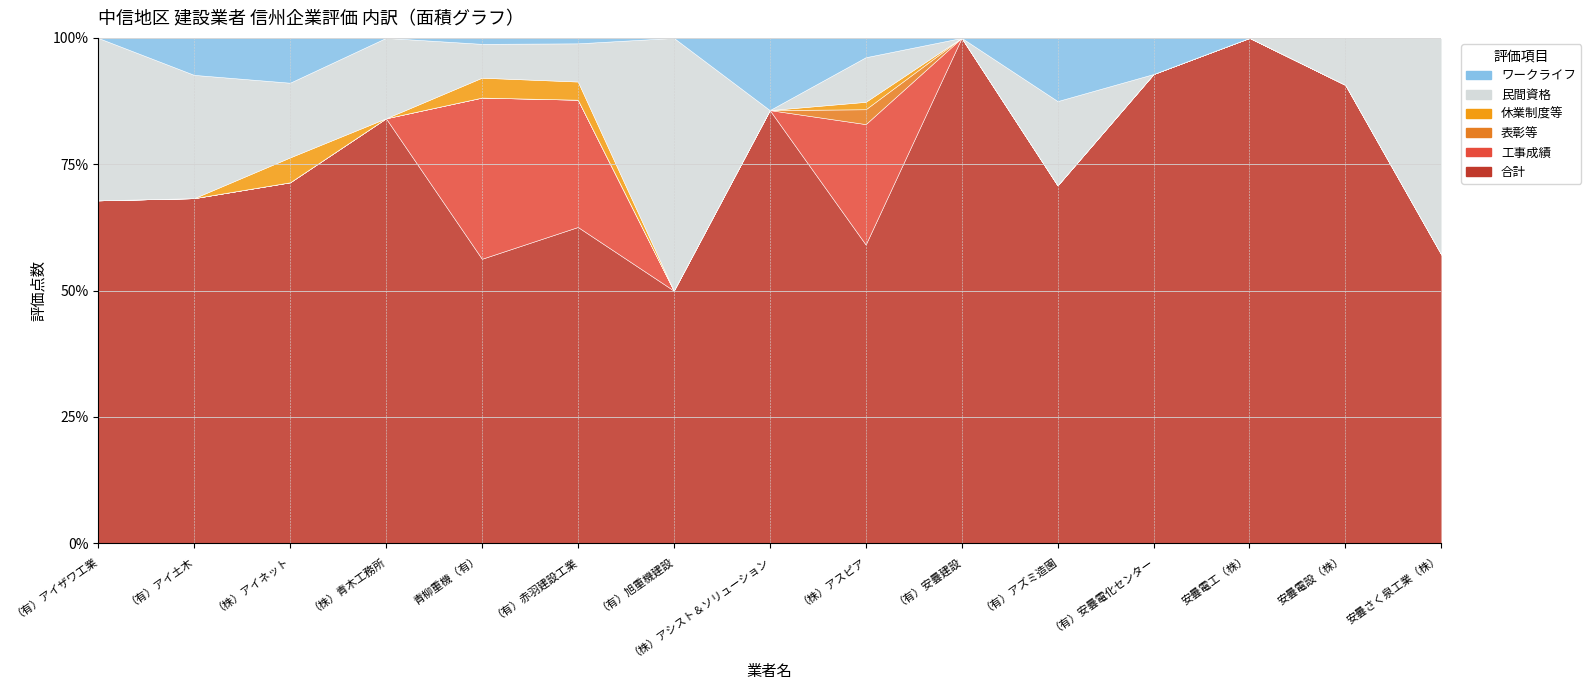

Which series has the widest spread of values?

合計